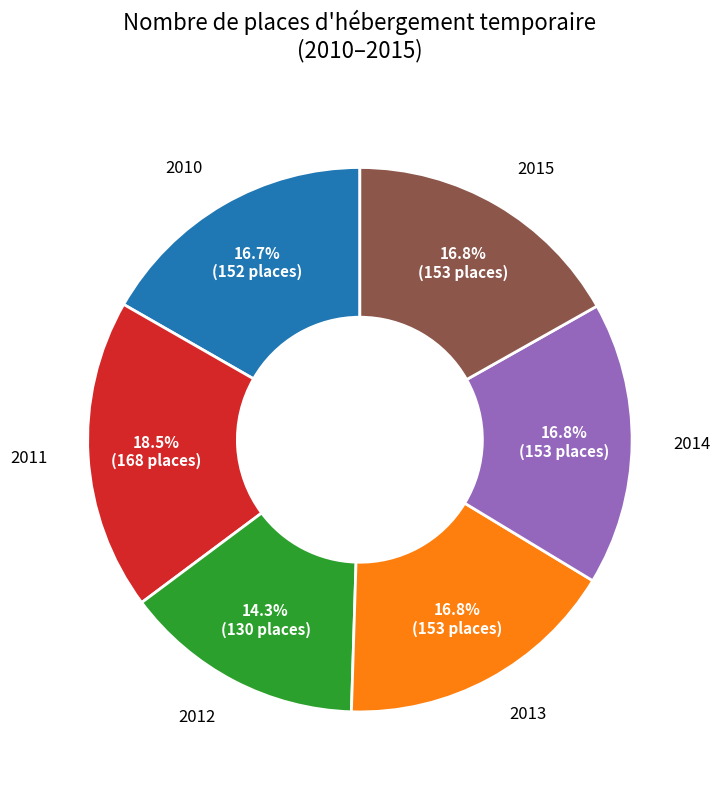

Is there any slice that represents more than half of the pie?

No